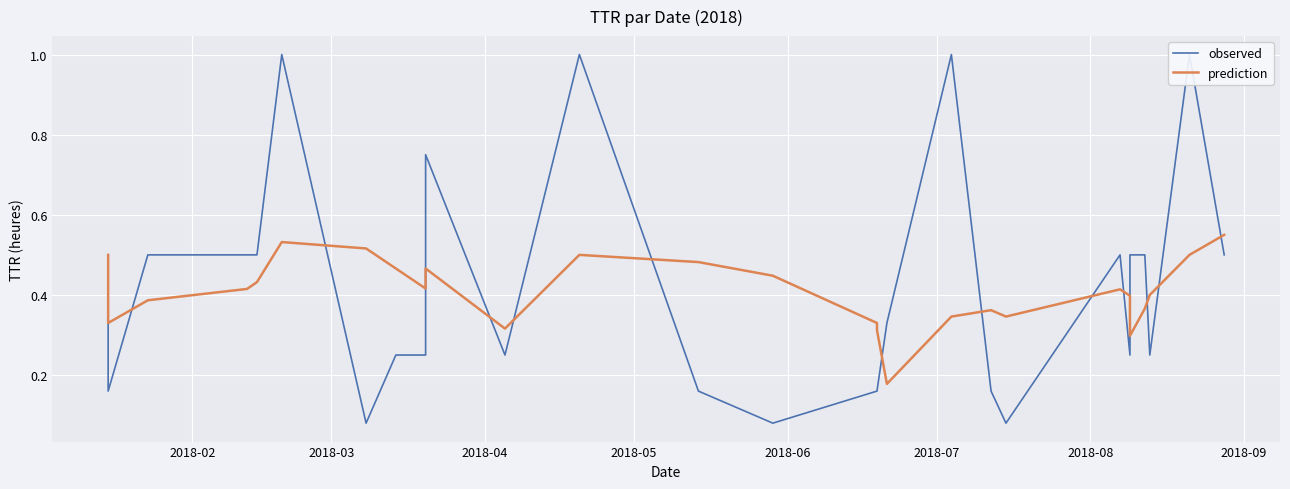

At how many categories does at least one series exceed 0?

27